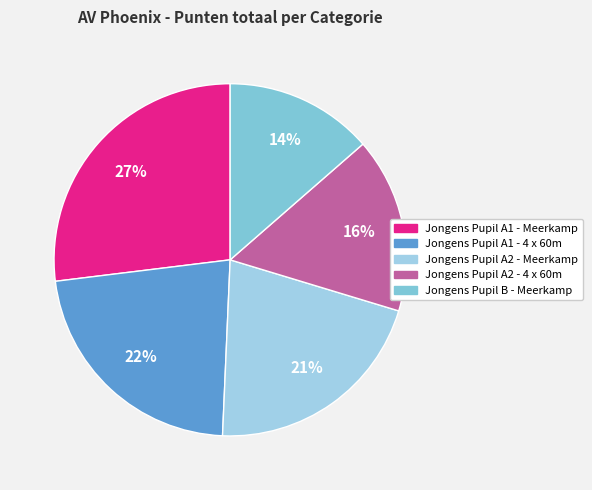

What is the change in value from Jongens Pupil A2 - Meerkamp to Jongens Pupil A2 - 4 x 60m?

-327